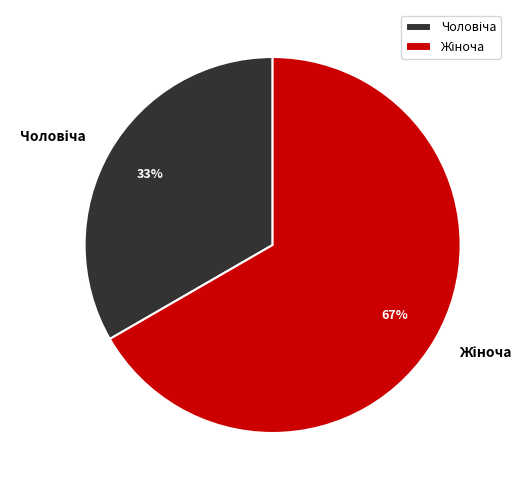

Is there a majority slice in this chart?

Yes